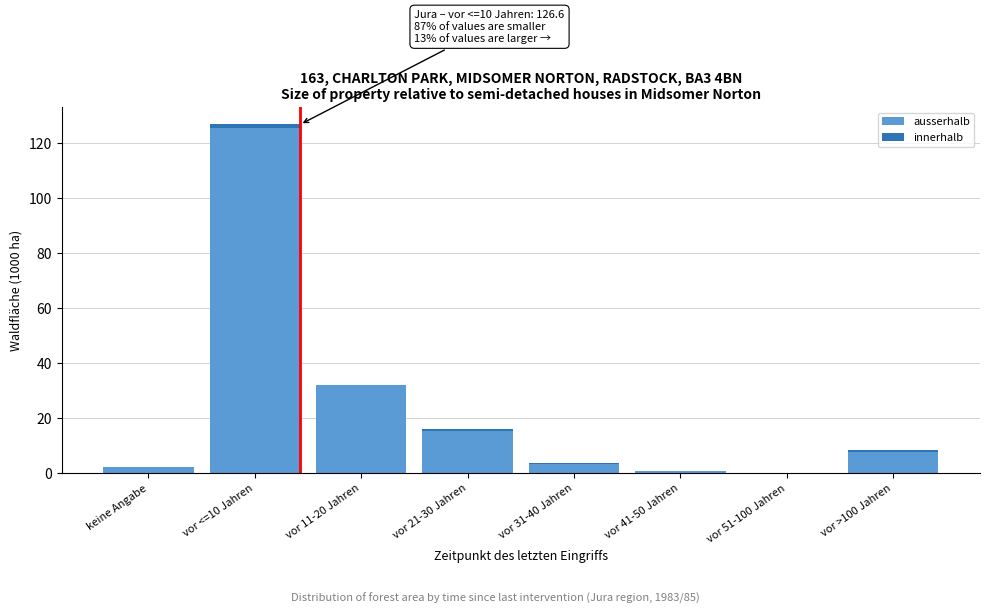

True or false: ausserhalb has a value of -73.9 at vor 51-100 Jahren.

False